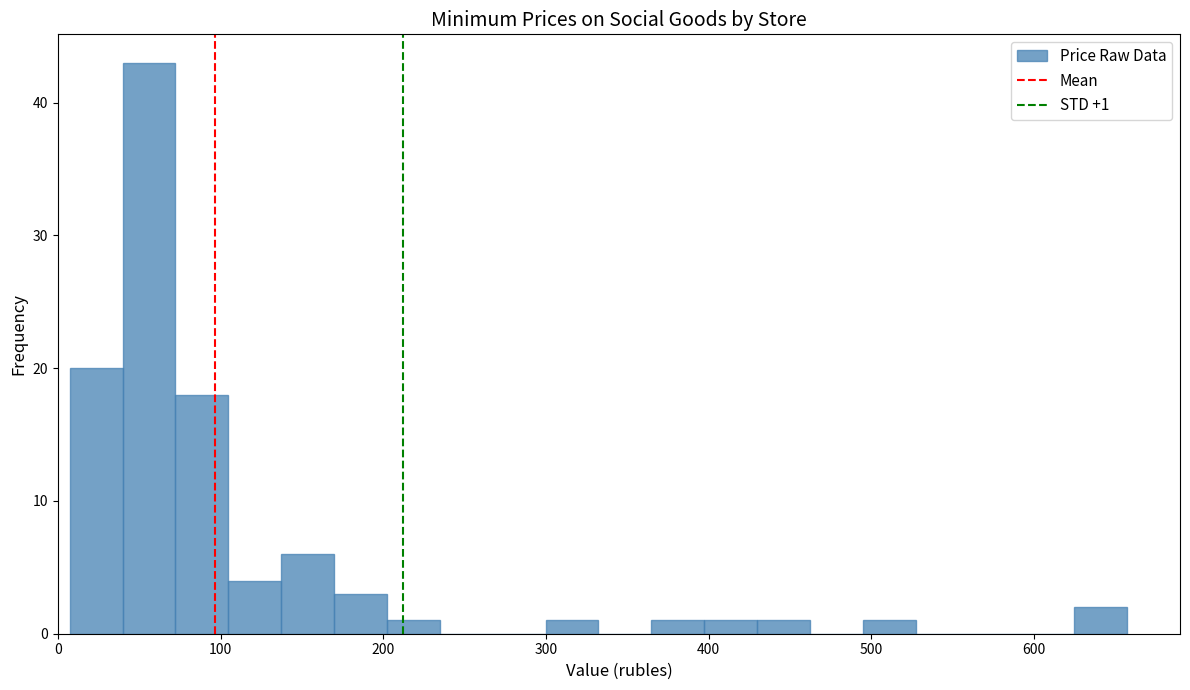

Read against the x-axis, roughly where is the centre of the tallest bar?

60